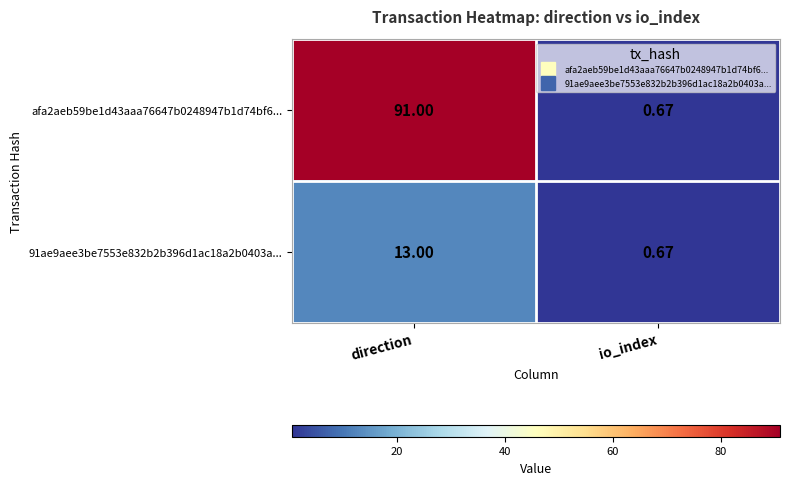

What is the total value across all series at io_index?

1.3